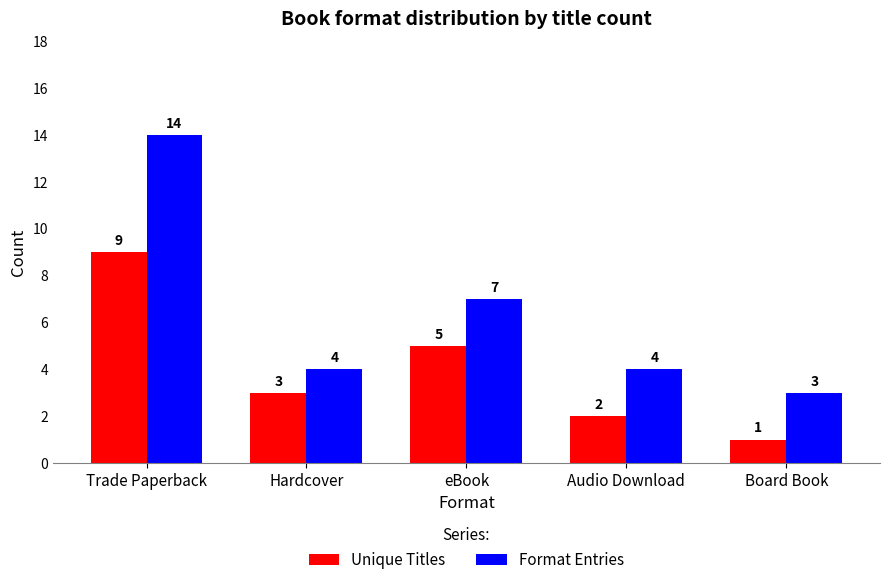

What are all the series names shown in the legend?

Unique Titles, Format Entries